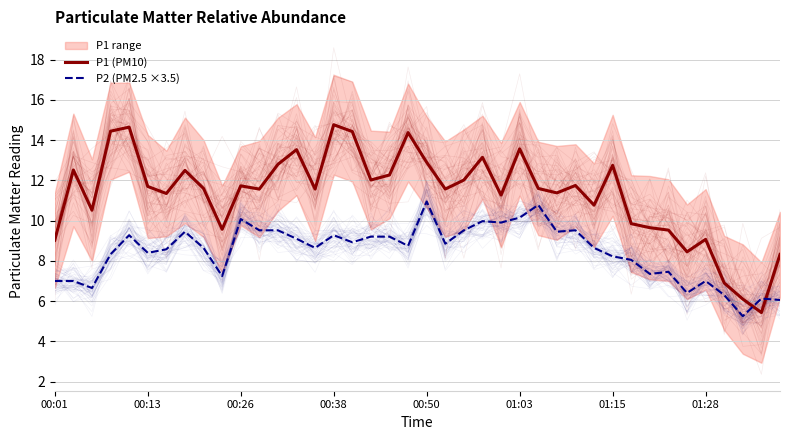

Between 12 and 01:15, which is larger?

12